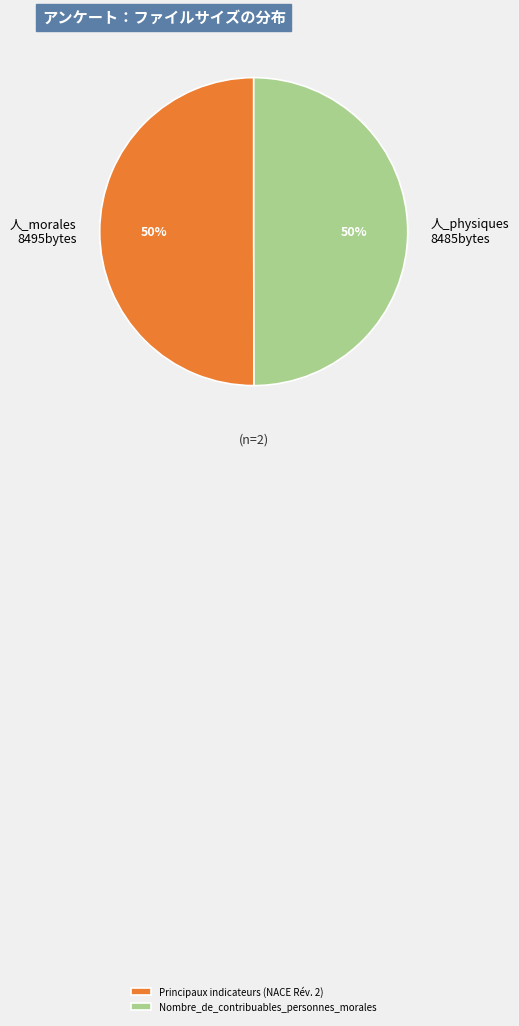

Is the sum of Principaux indicateurs (NACE Rév. 2) and Nombre_de_contribuables_personnes_morales greater than half?

Yes